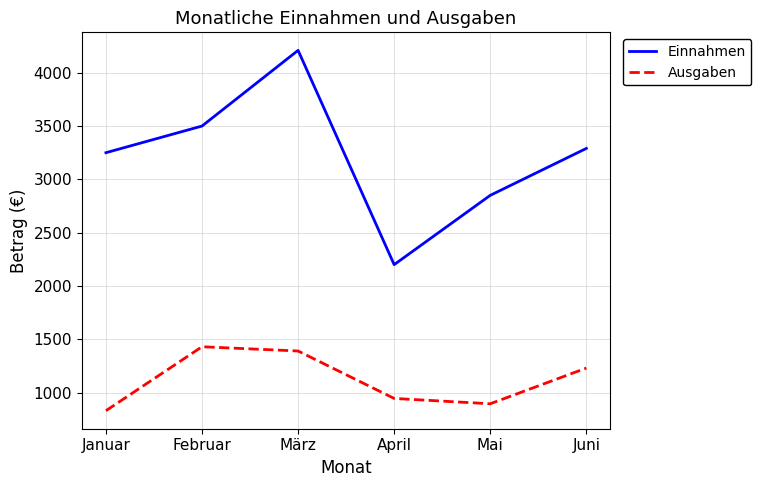

What is the total value across all series at April?

3145